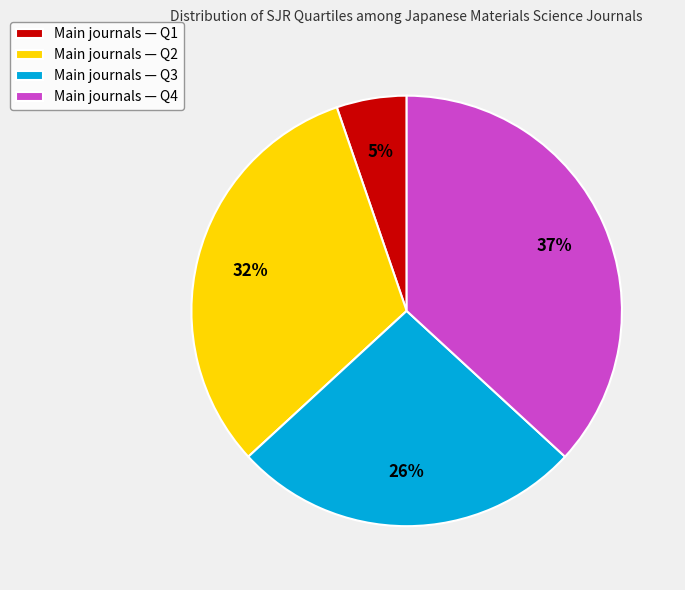

Which slice is the smallest?

Main journals — Q1